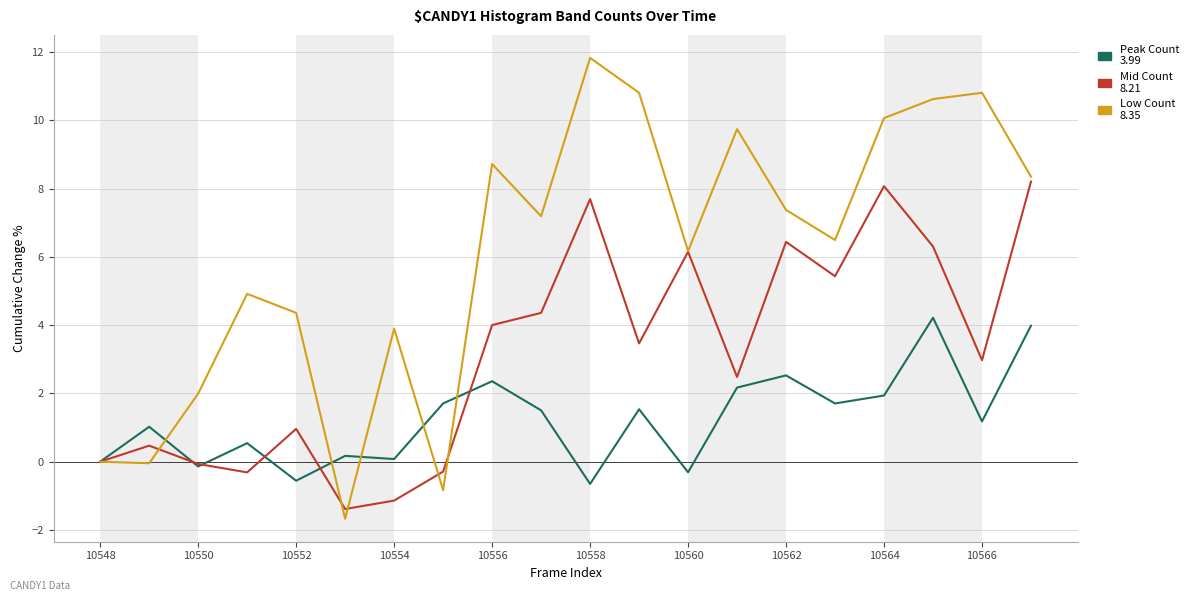

What is the greatest value displayed?

11.8